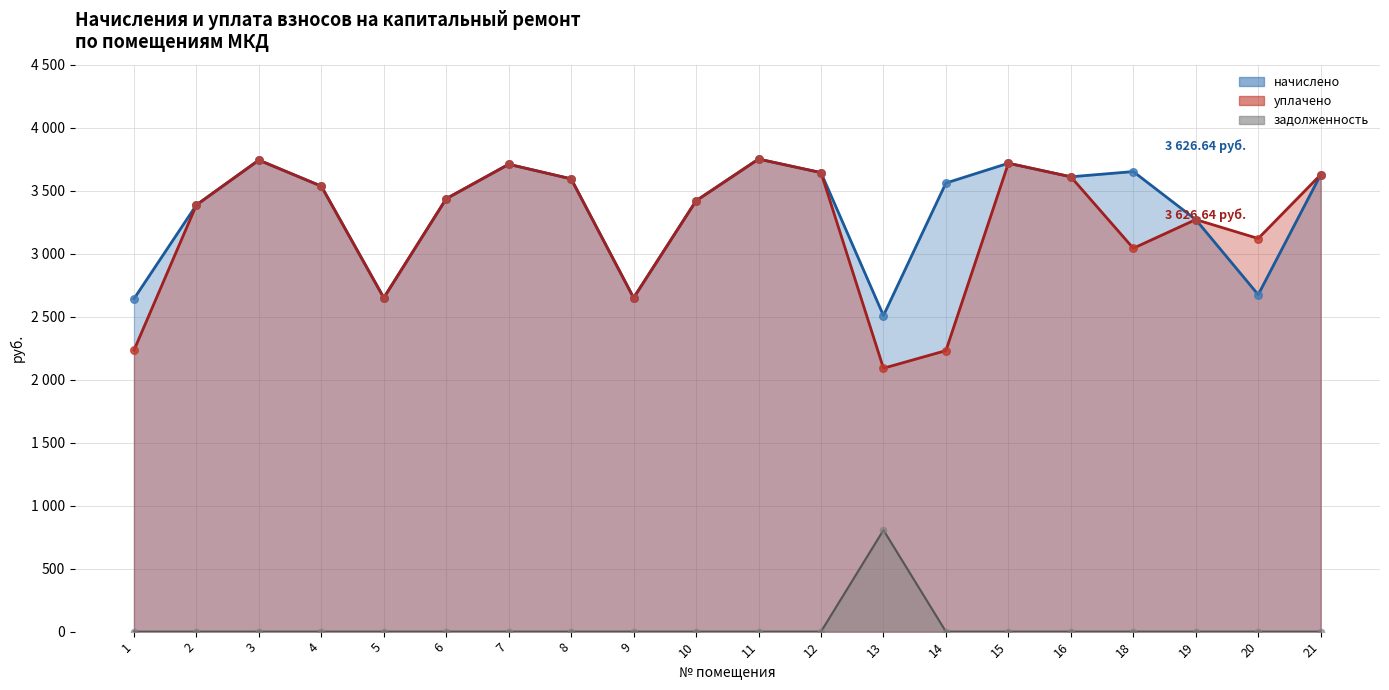

Is the value of задолженность at 18 greater than the value of начислено at 11?

No